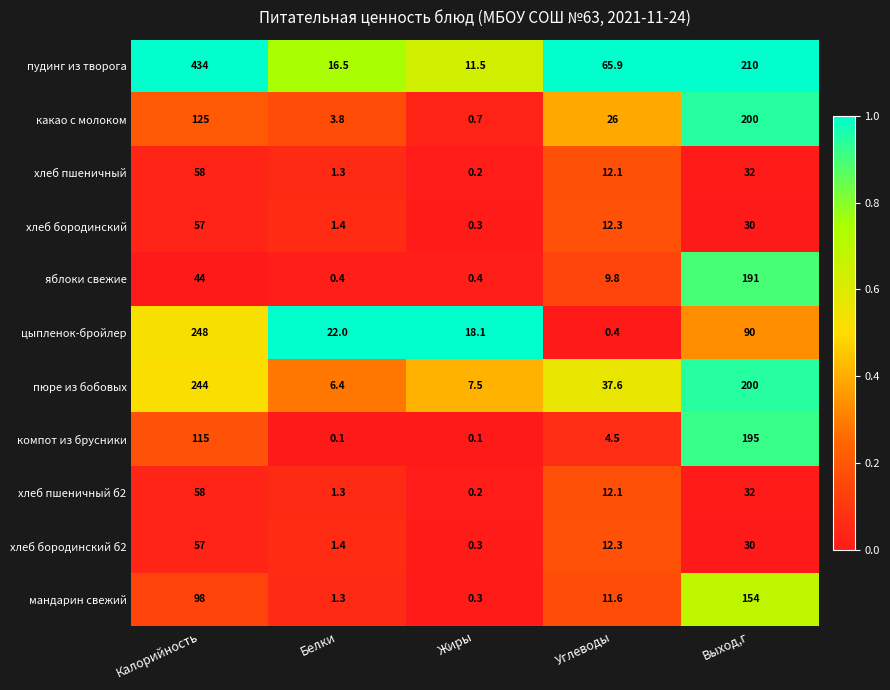

What is the highest value of the хлеб пшеничный б2 series?

58.0